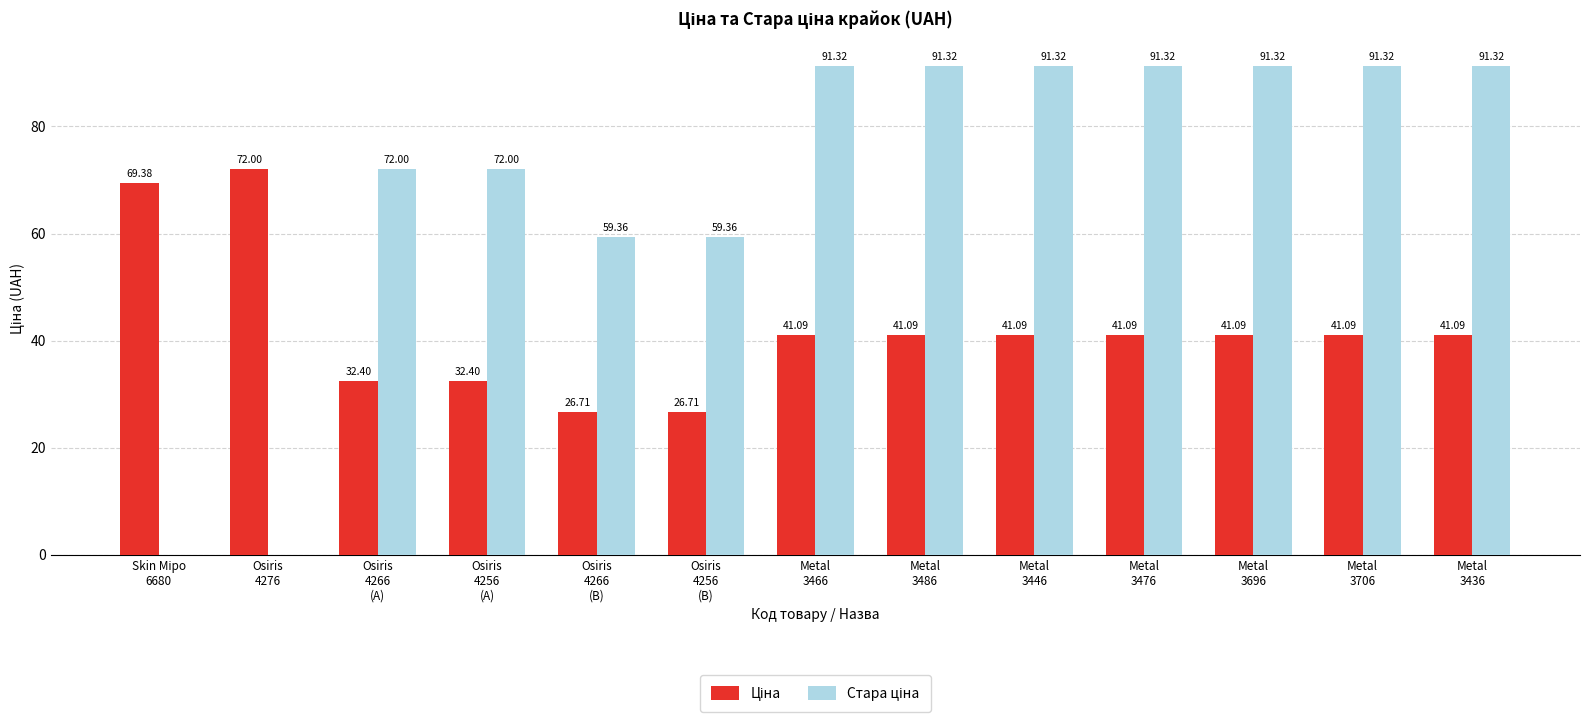

Which category has the lowest value in the Ціна series?

Osiris
4266
(B)